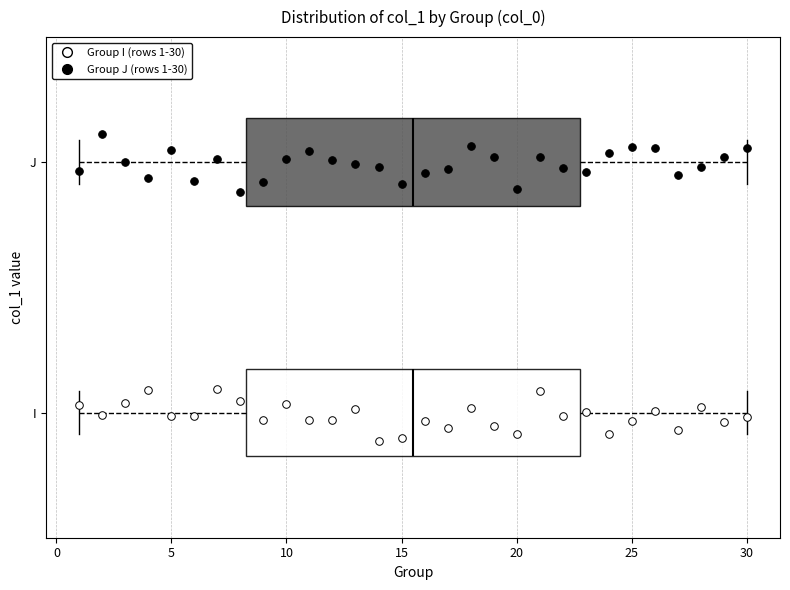

Reading bottom to top, transcribe this box plot: for each box, give where its median line is, the range the box spans, and where its two whiskers end, as read against the x-axis. The values are not printed on the chart, so give them approximately, as read against the axis.

I: median 15.5, box 8.5 to 23.0, whiskers 1.0 to 30.0
J: median 15.5, box 8.5 to 23.0, whiskers 1.0 to 30.0